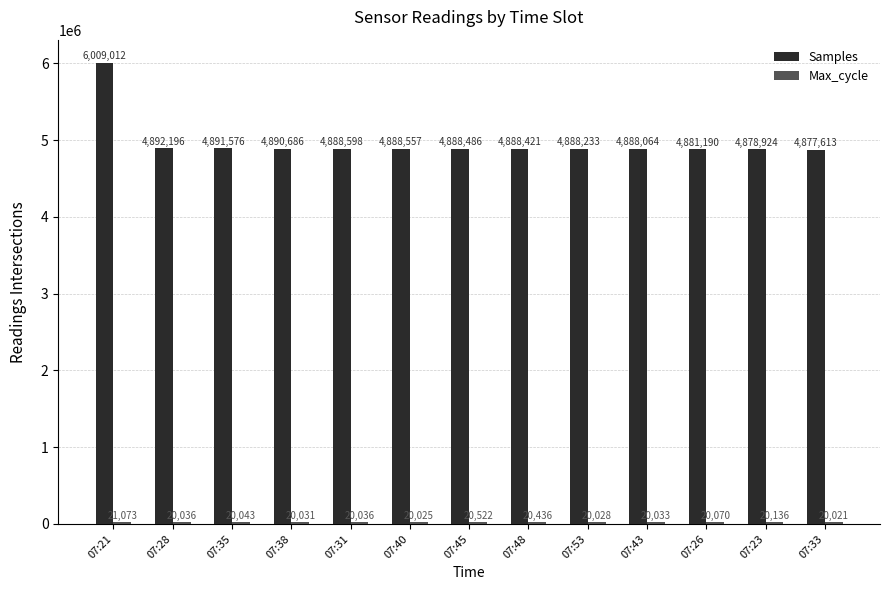

What is the sum of all Samples values?

64651556